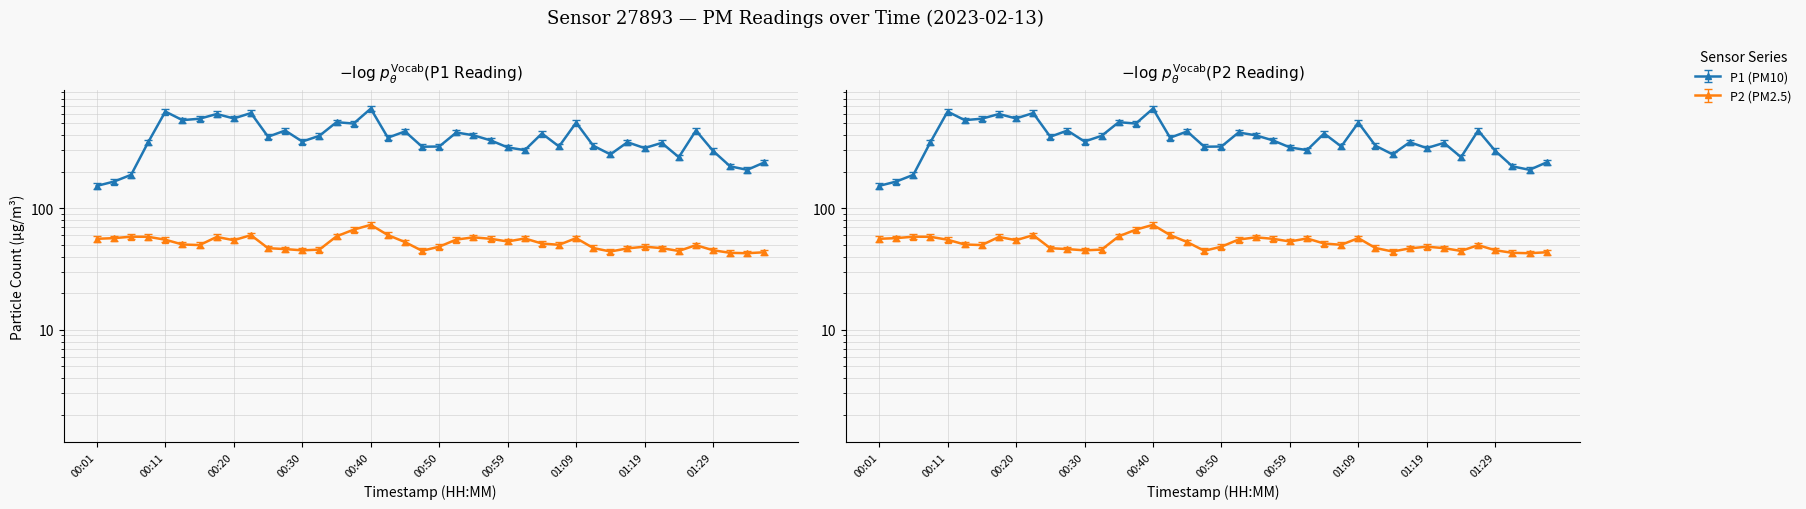

Is this an area chart (filled region under the line)?

No